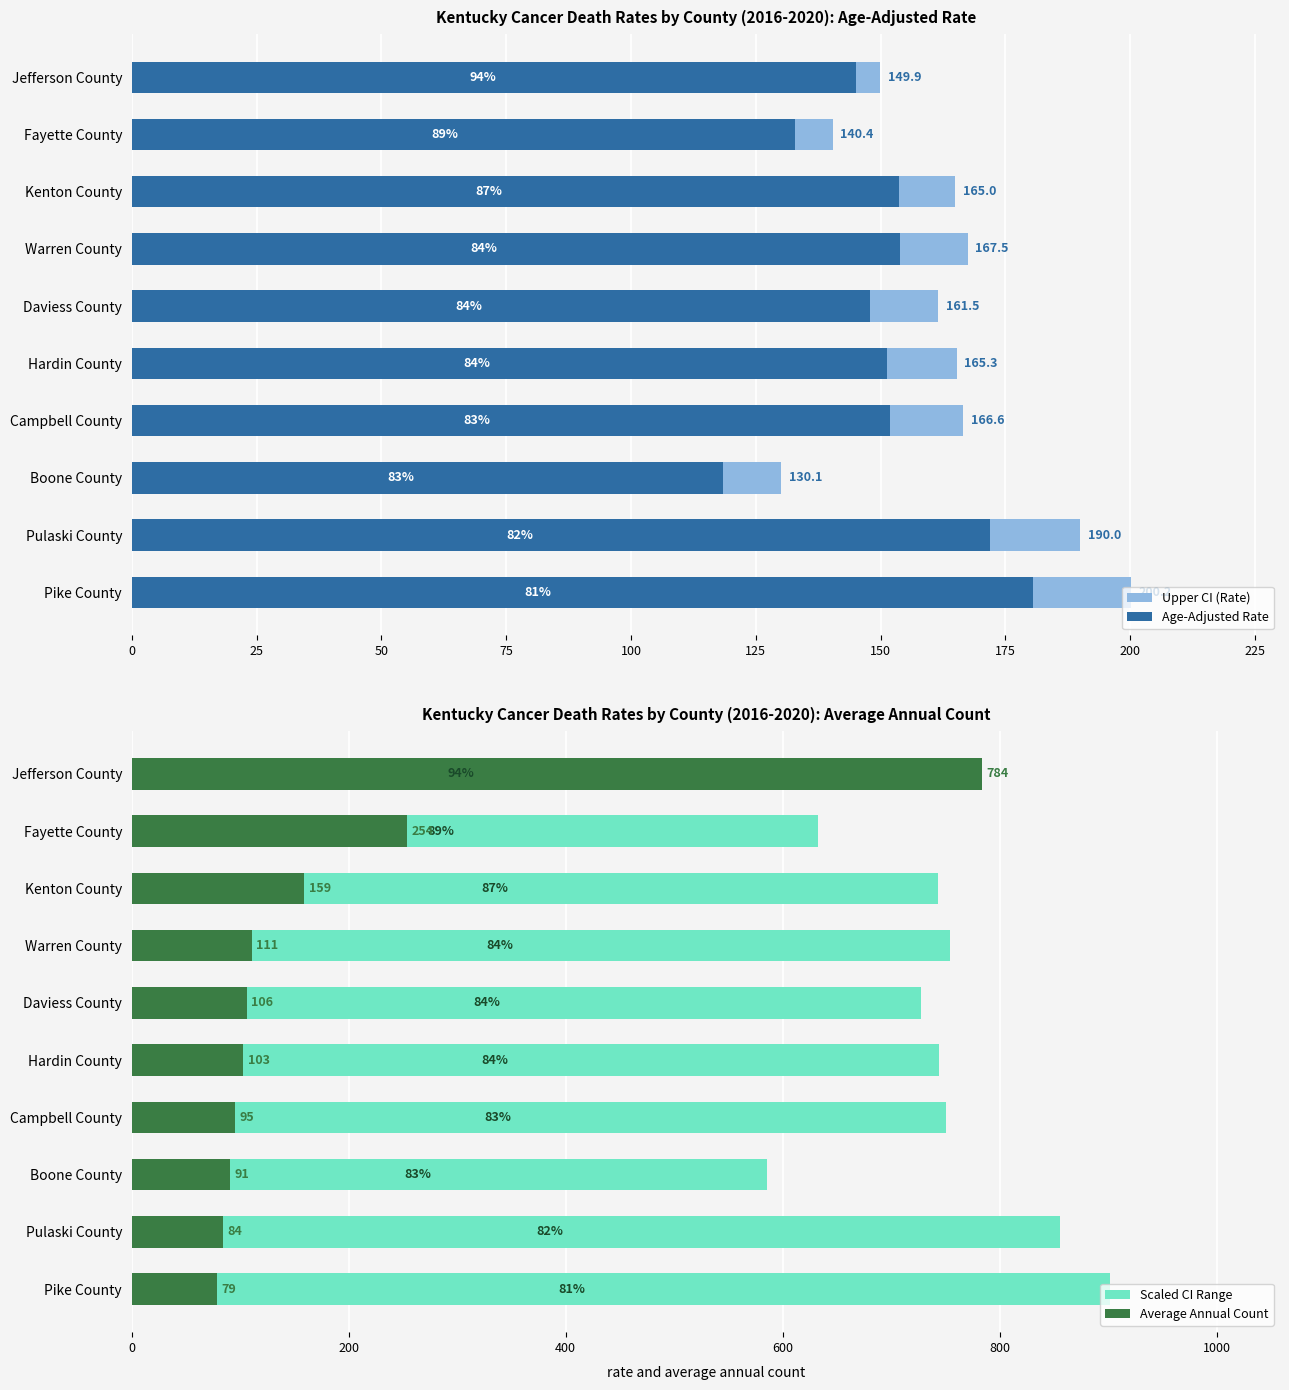

The value of Scaled CI Range at Campbell County is 750.3. True or false?

True